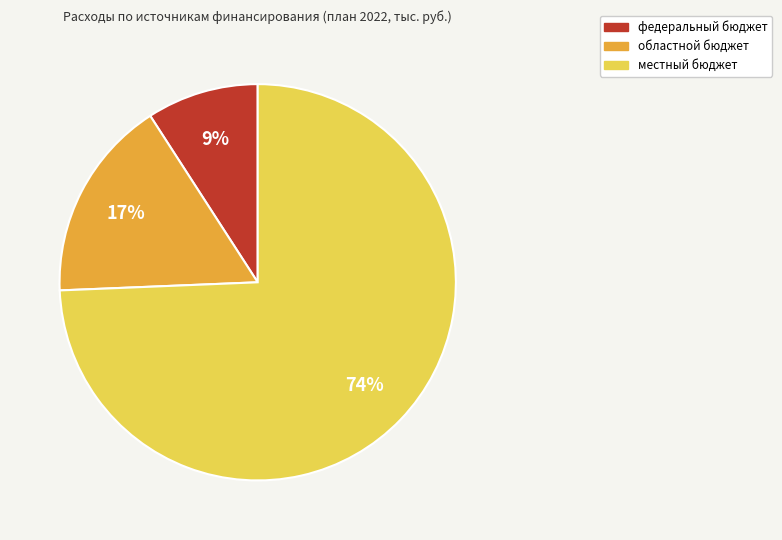

Does any single category account for the majority?

Yes